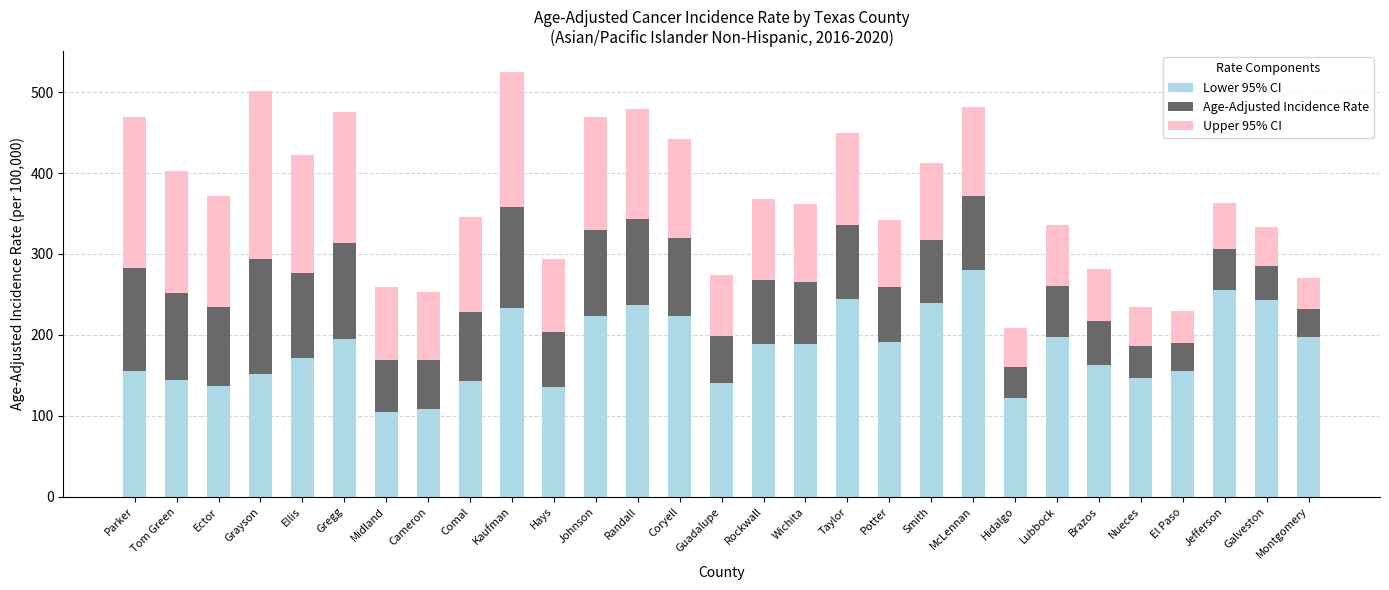

What is the maximum value for Lower 95% CI?

279.9